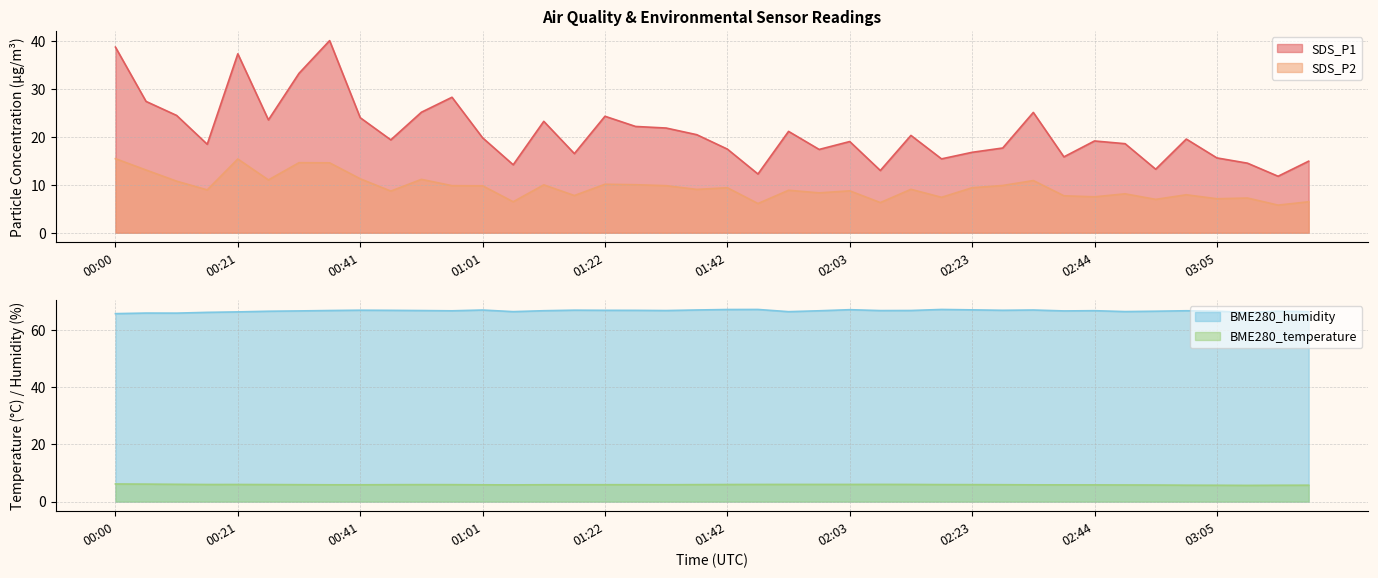

Which series has the largest total across all categories?

BME280_humidity